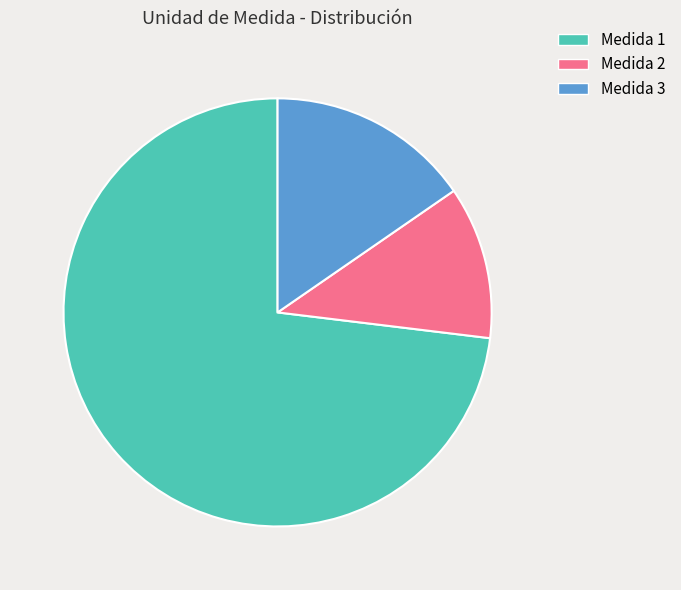

Is there a majority slice in this chart?

Yes